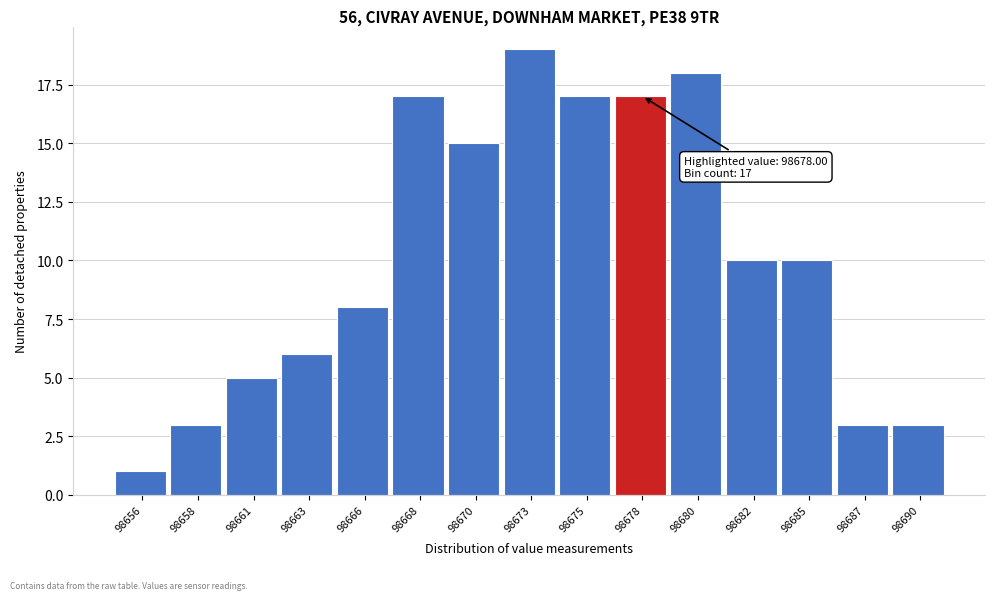

Reading right to left, extract all data points from this chart.

3	3	10	10	18	17	17	19	15	17	8	6	5	3	1